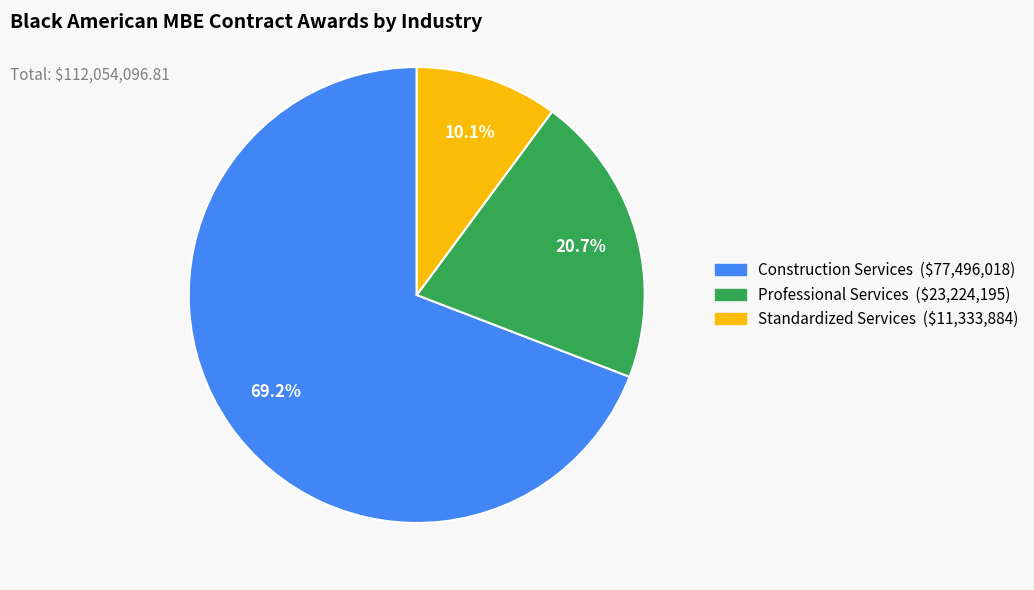

Does any single category account for the majority?

Yes